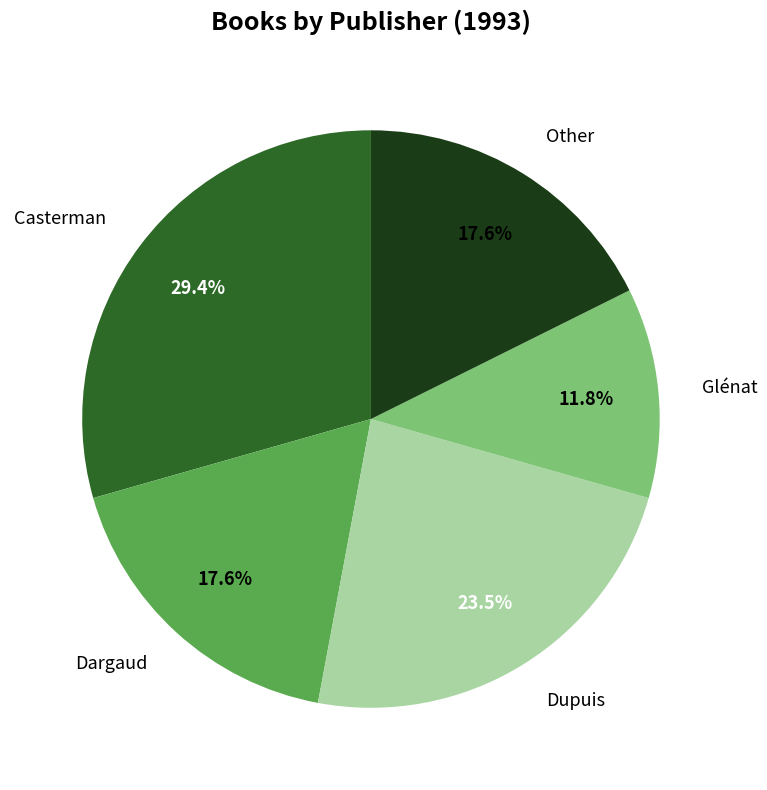

Does any single category account for the majority?

No